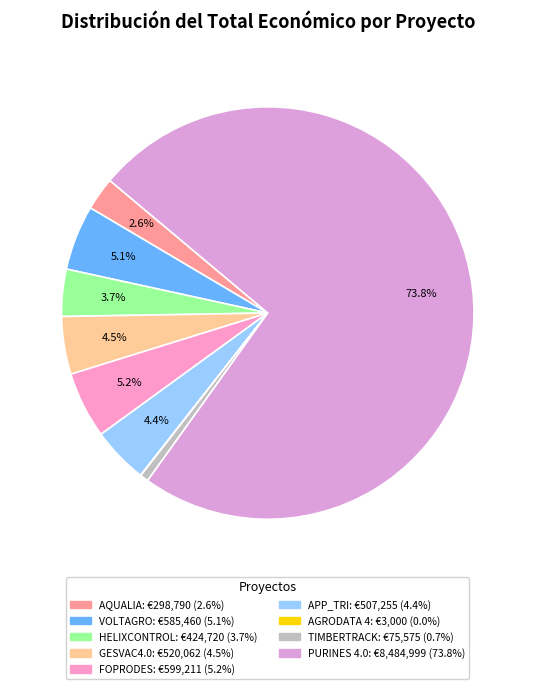

To the nearest percent, what is the difference between the largest and smallest slice percentages?

74%